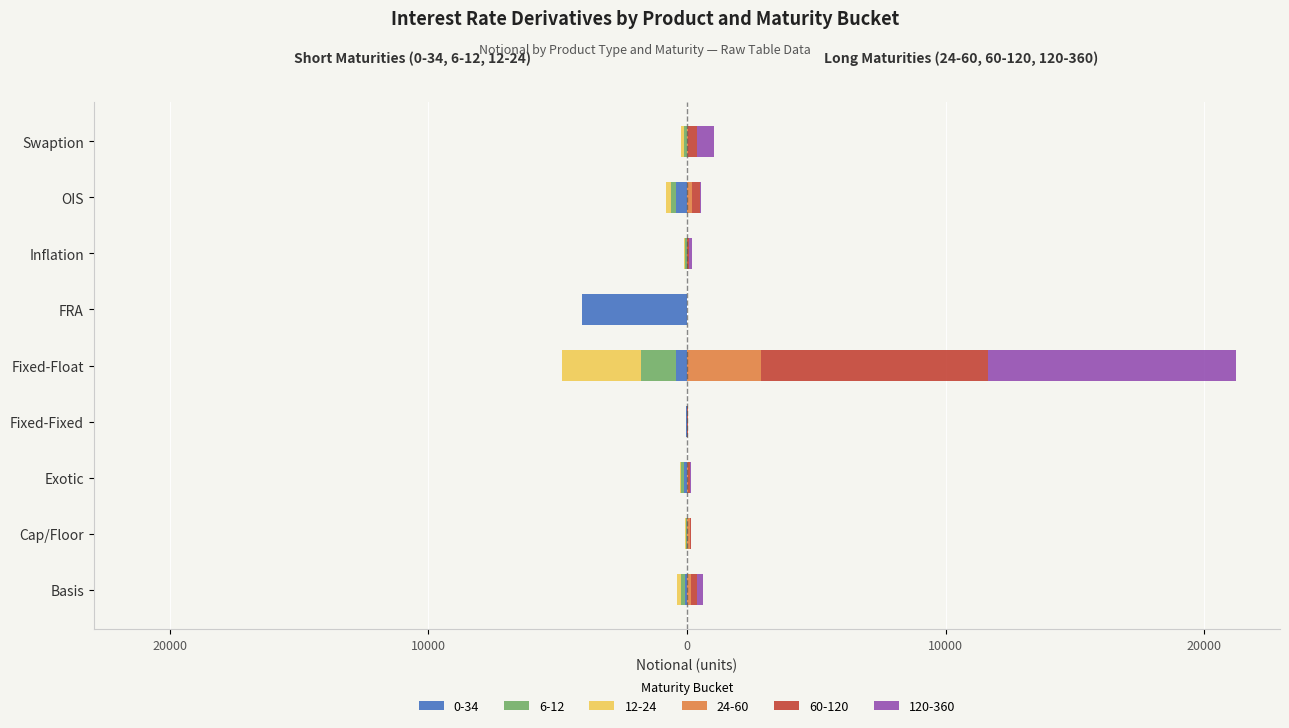

Are the bars horizontal?

Yes